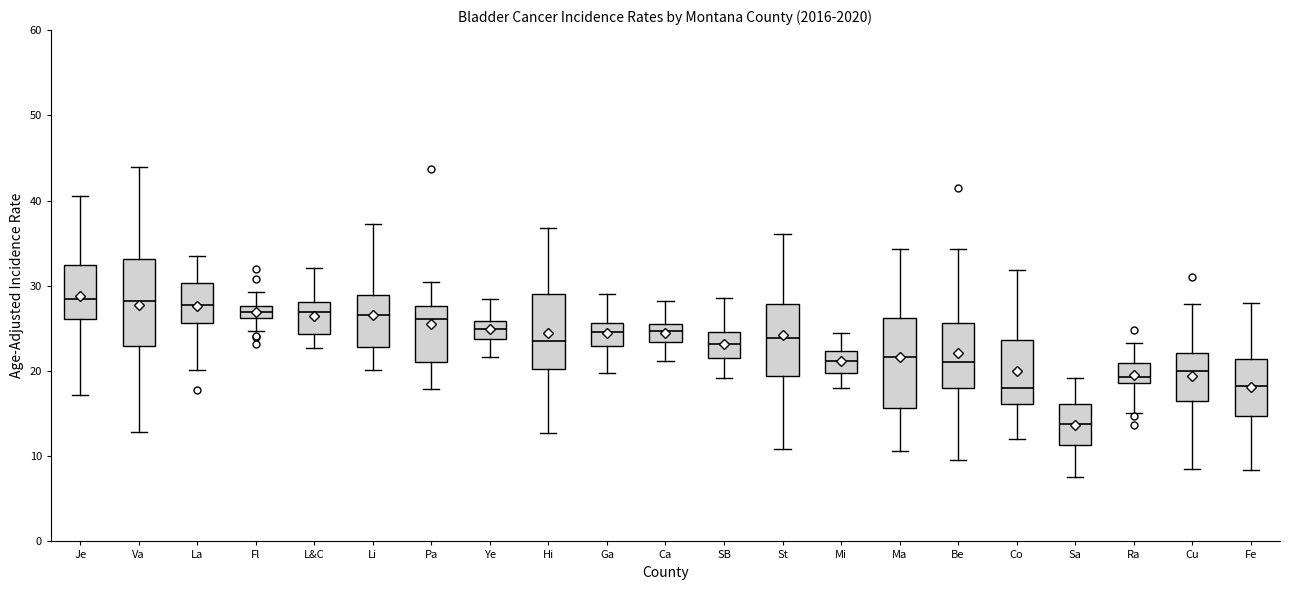

Which box has the lowest median line?

Sa